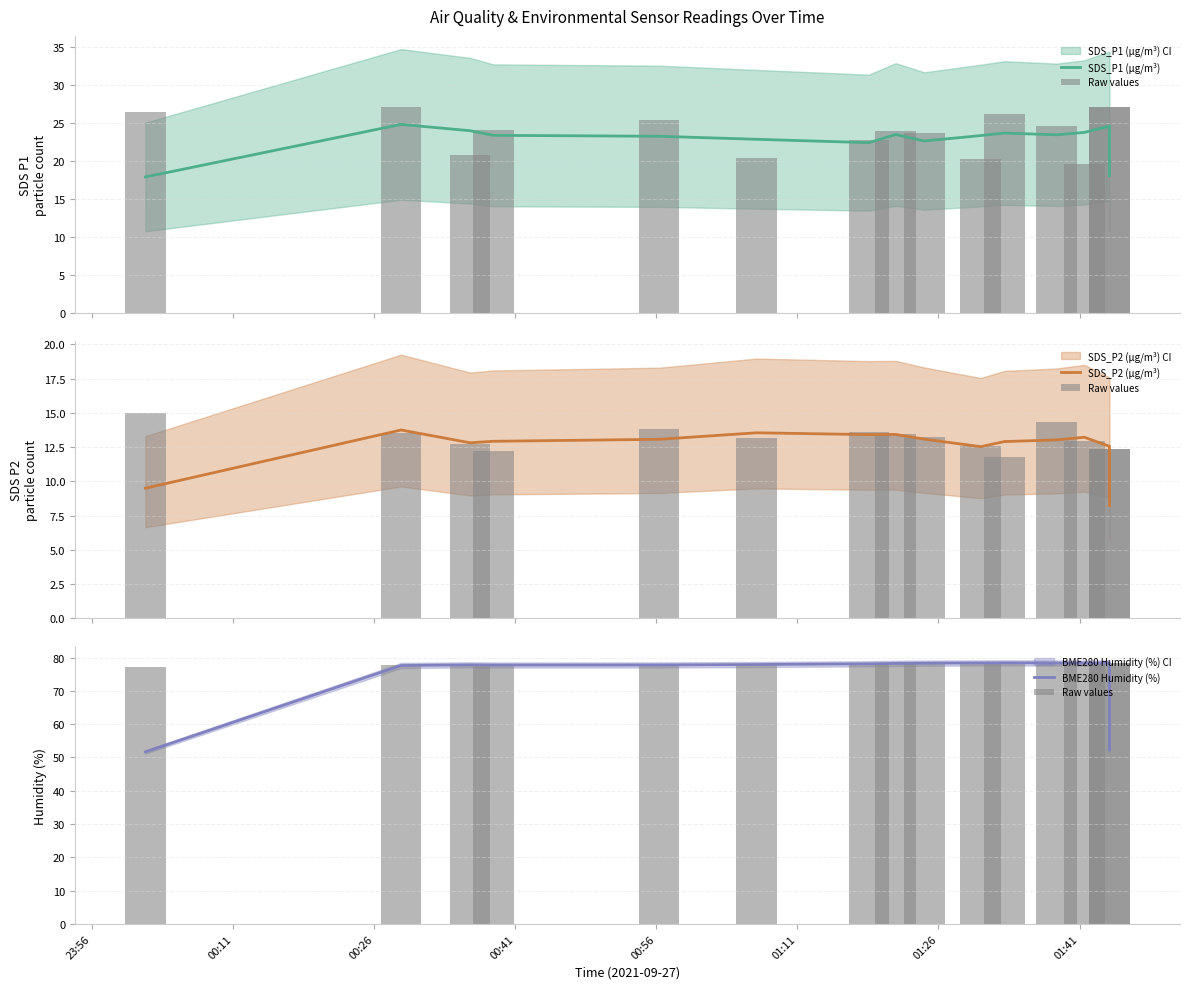

Are the bars horizontal?

No